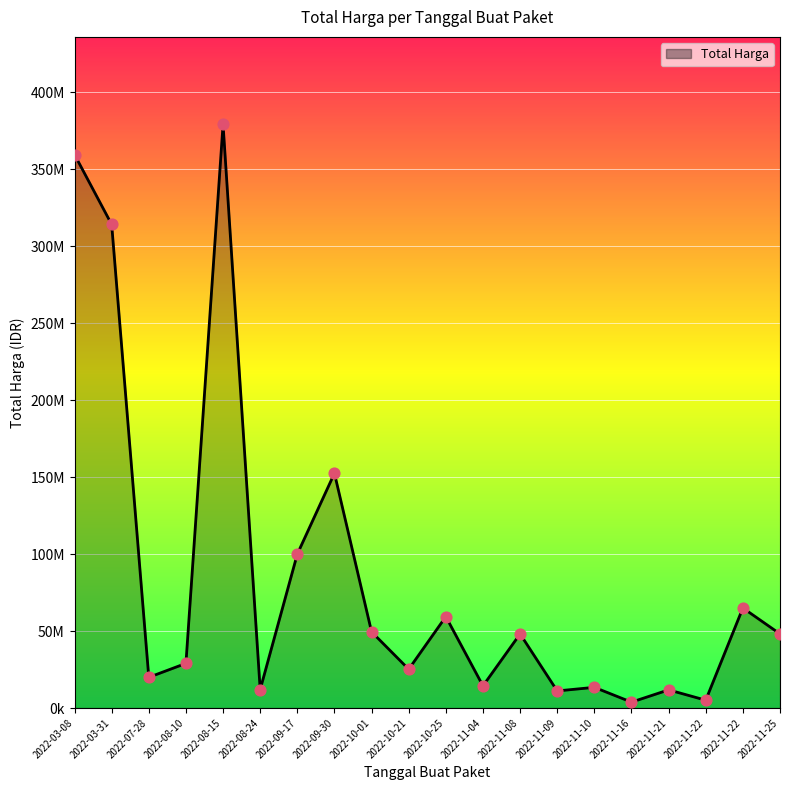

What is the change in value from 2022-10-21 to 2022-11-21?

-13400000